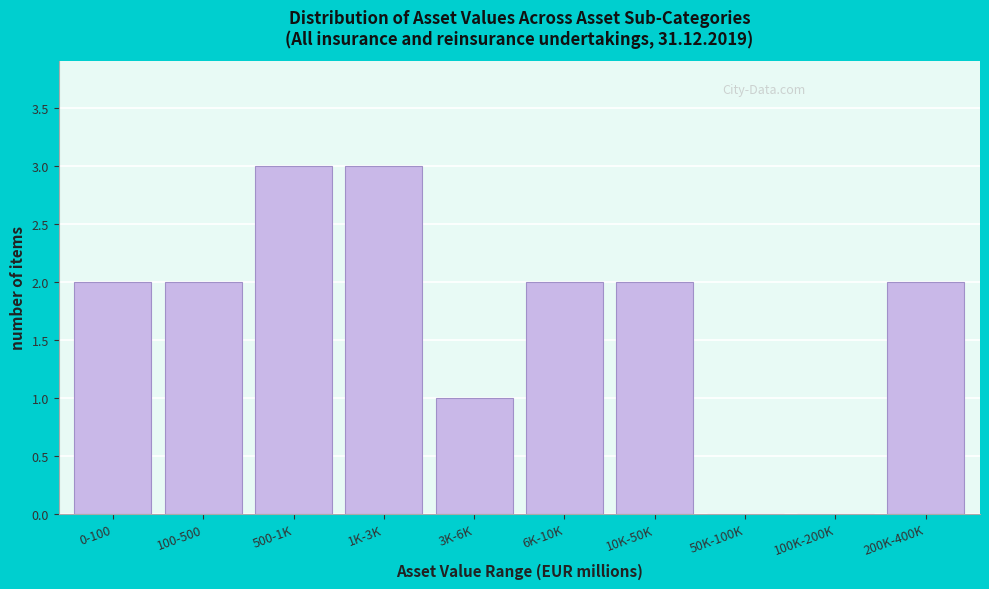

Reading right to left, list all the values displayed in this chart.

200K-400K=2	100K-200K=0	50K-100K=0	10K-50K=2	6K-10K=2	3K-6K=1	1K-3K=3	500-1K=3	100-500=2	0-100=2